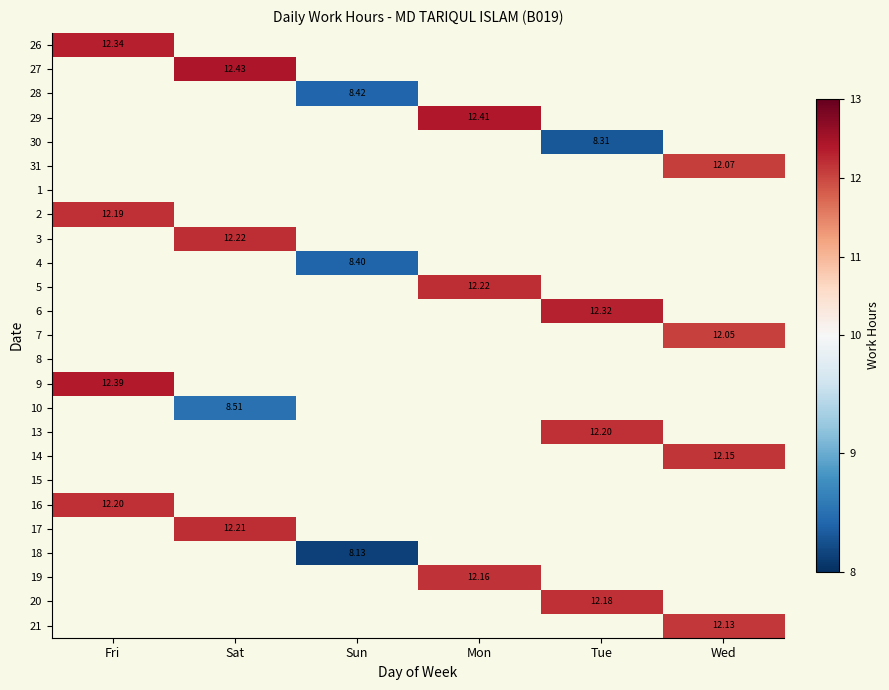

Which label corresponds to the largest value in the chart?

Sat